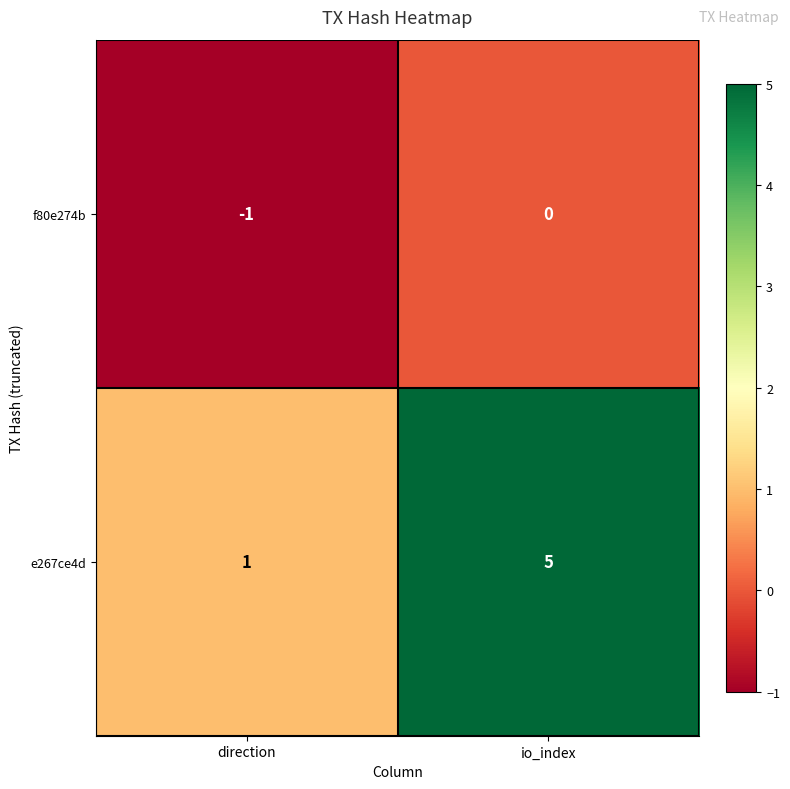

How many data points does each series have?

2